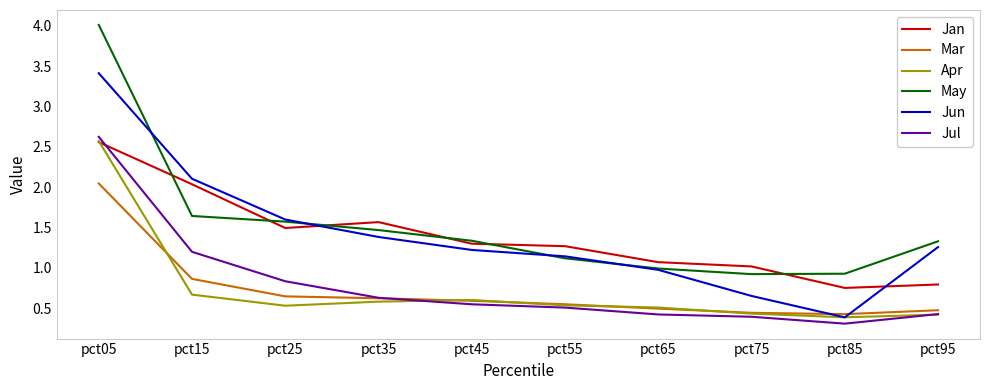

How many lines are shown in the chart?

6